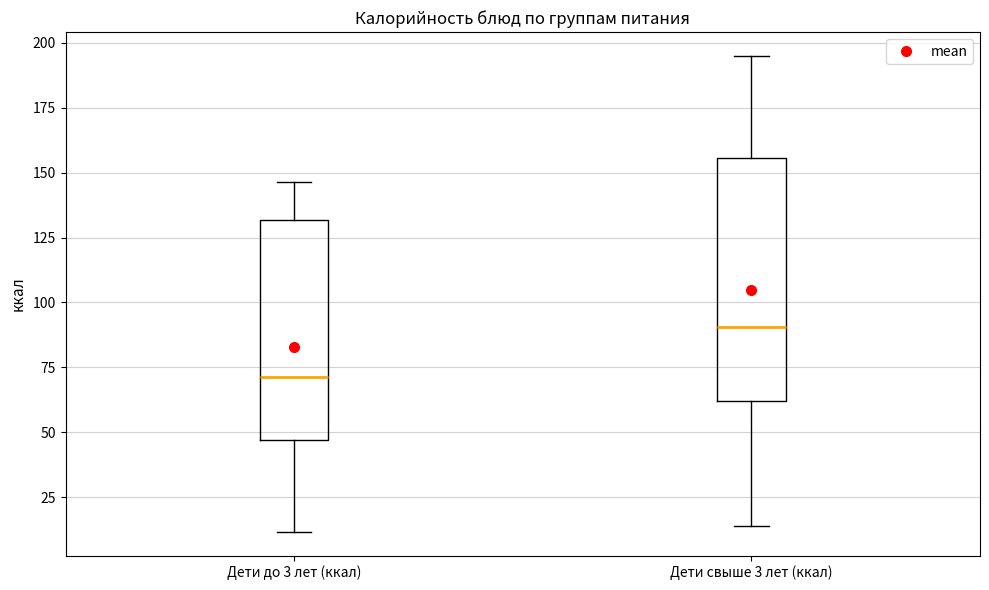

Reading left to right, read every box against the y-axis: the position of its median line, the range the box covers, and the ends of its whiskers. The values are not printed on the chart, so give them approximately, as read against the axis.

Дети до 3 лет (ккал): median 70, box 45 to 130, whiskers 10 to 145
Дети свыше 3 лет (ккал): median 90, box 60 to 155, whiskers 15 to 195